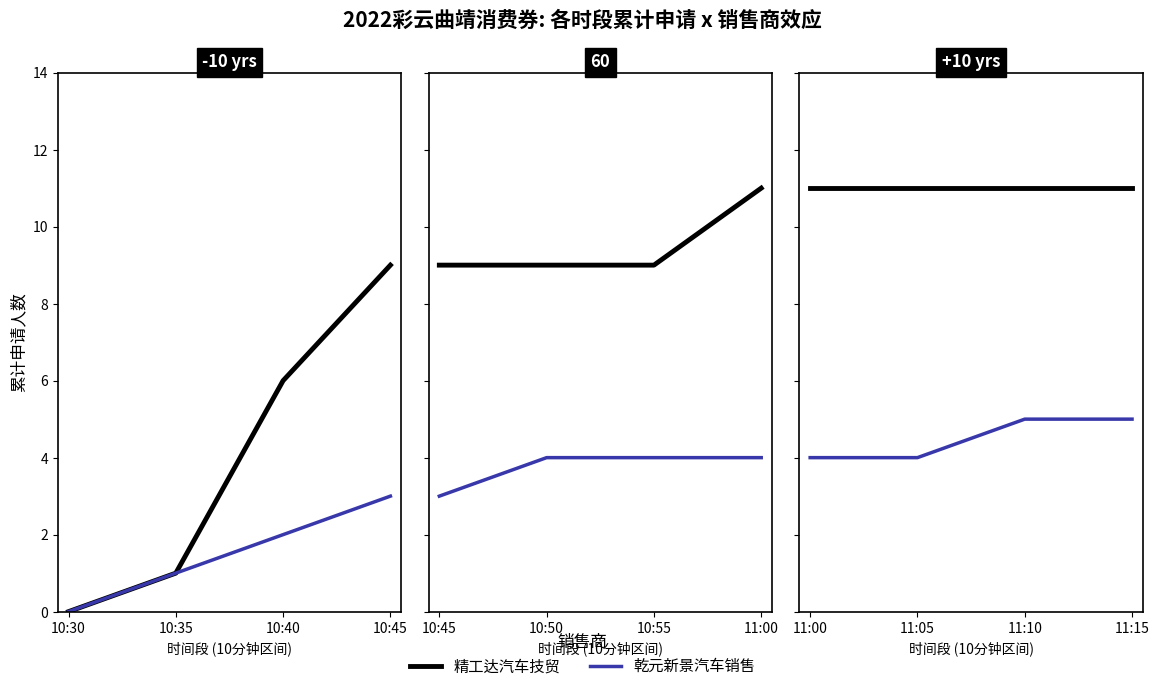

Rank the series at 10:30 from highest to lowest value.

精工达汽车技贸, 乾元新景汽车销售